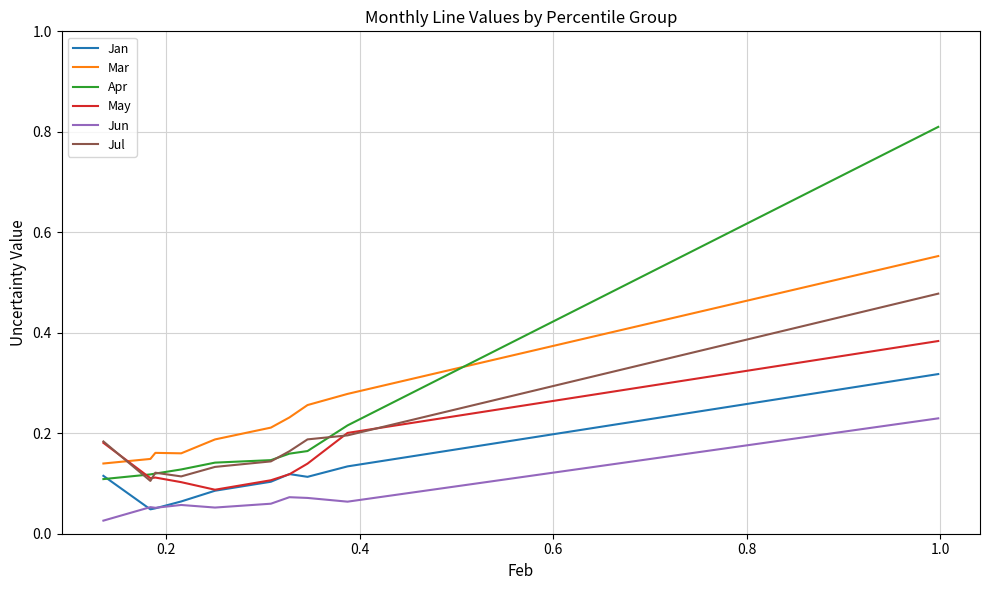

What is the greatest value displayed?

0.8